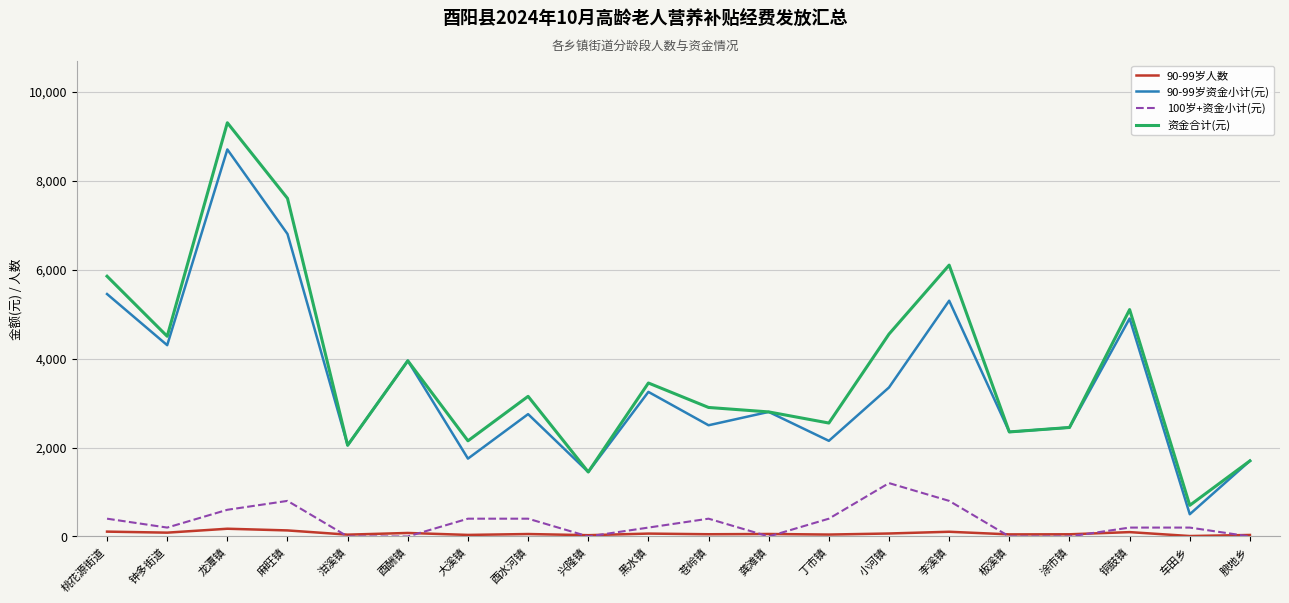

Which category has the highest value across all series?

龙潭镇